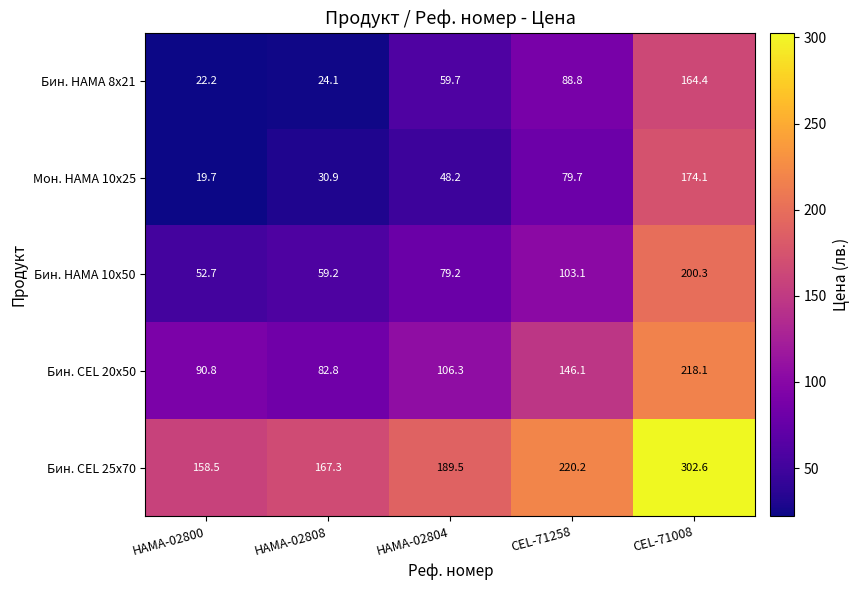

Which category has the highest value across all series?

CEL-71008